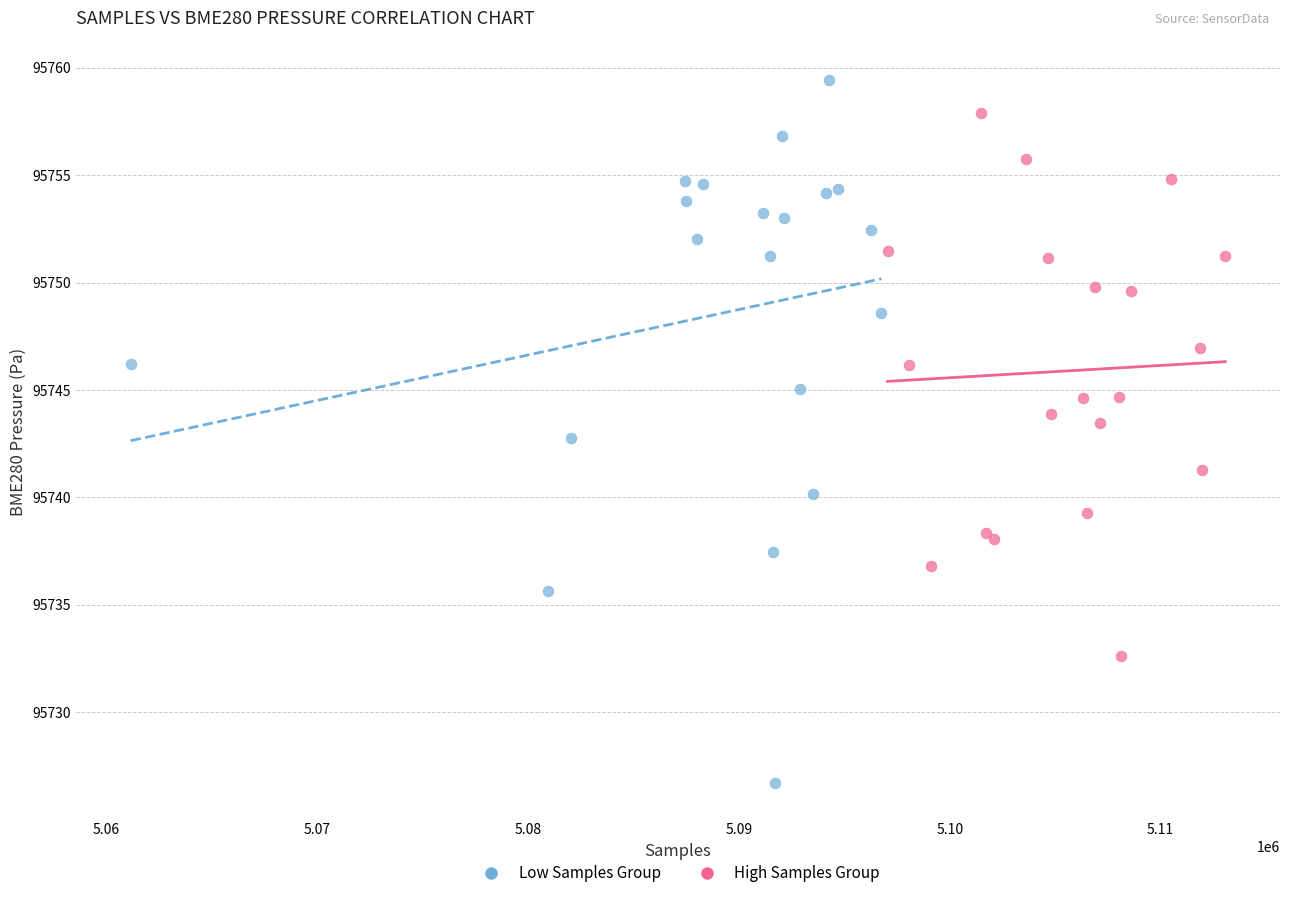

Which series reaches the minimum Y coordinate?

Low Samples Group